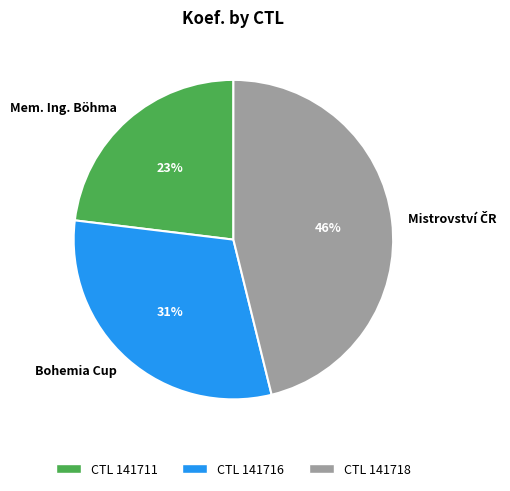

Is Bohemia Cup the majority of the pie?

No